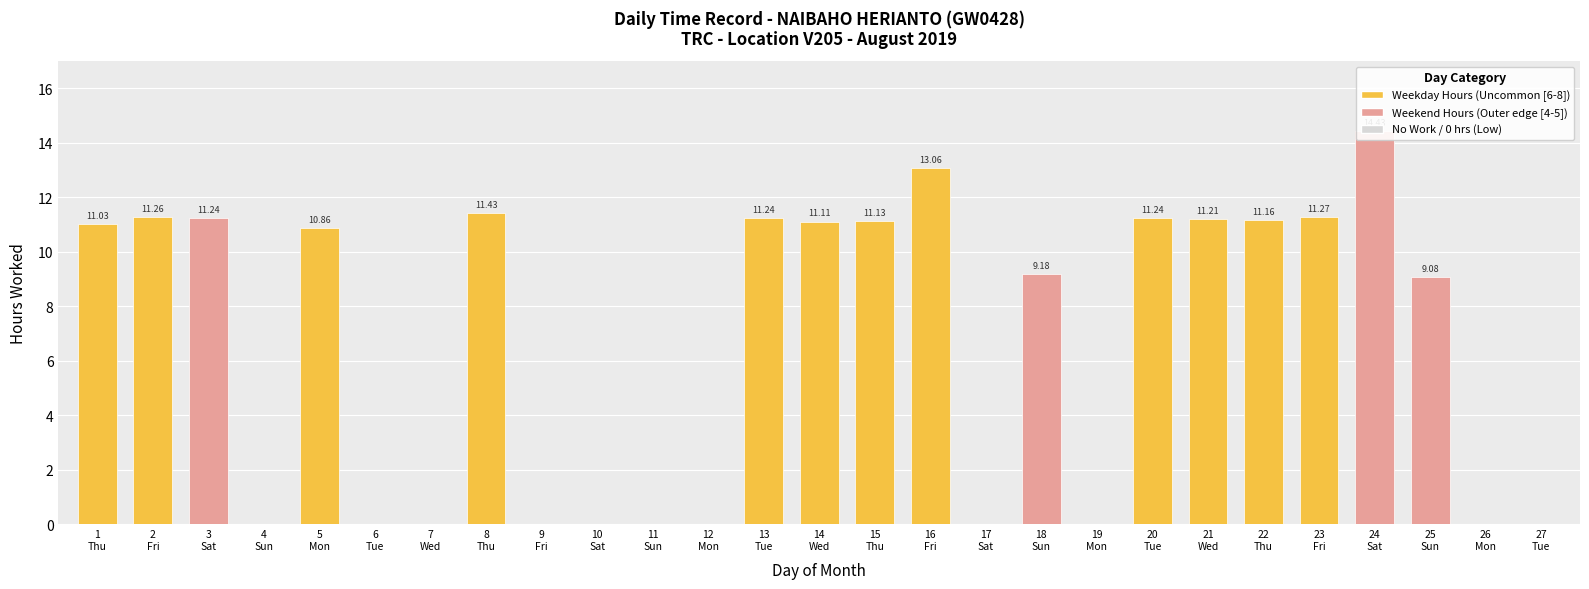

Rank the categories by value from highest to lowest.

24 Sat, 16 Fri, 8 Thu, 23 Fri, 2 Fri, 3 Sat, 13 Tue, 20 Tue, 21 Wed, 22 Thu, 15 Thu, 14 Wed, 1 Thu, 5 Mon, 18 Sun, 25 Sun, 4 Sun, 6 Tue, 7 Wed, 9 Fri, 10 Sat, 11 Sun, 12 Mon, 17 Sat, 19 Mon, 26 Mon, 27 Tue